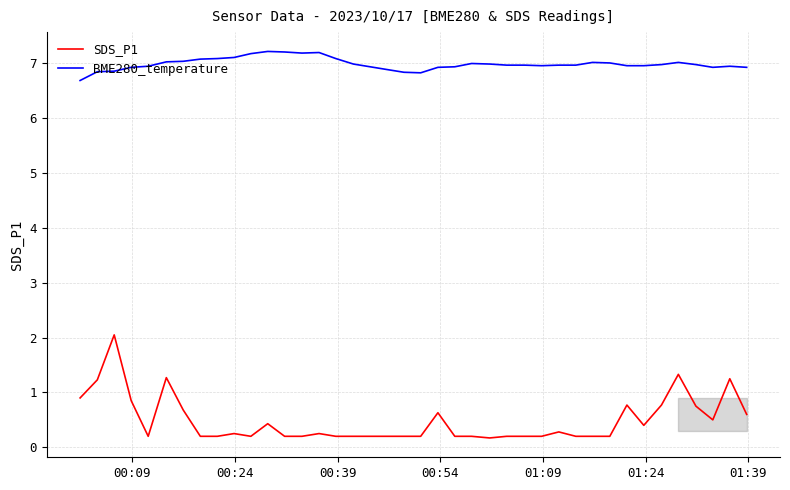

List the series in order of their peak value, highest first.

BME280_temperature, SDS_P1